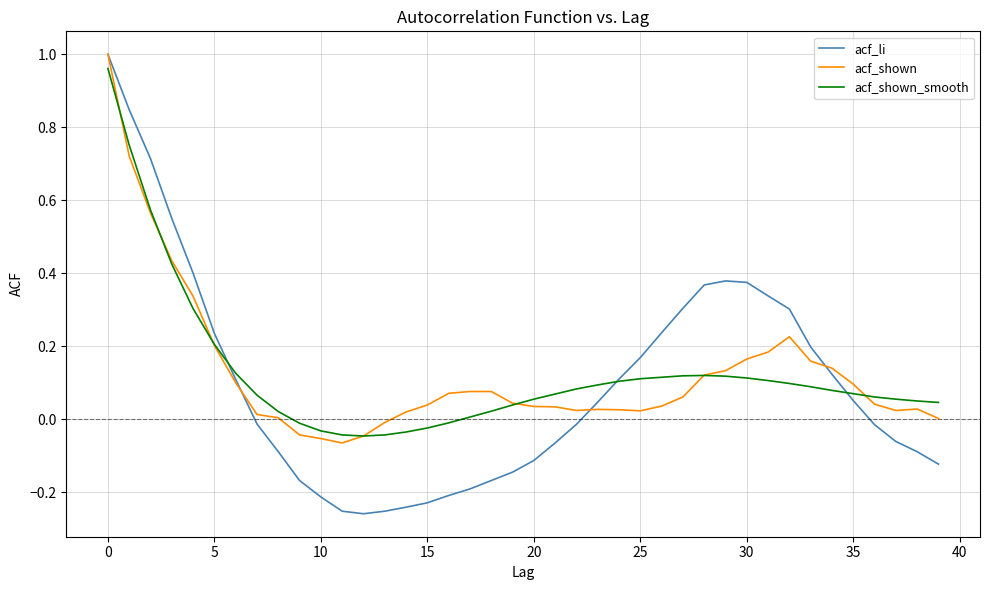

Does the chart display data point markers on the line(s)?

No